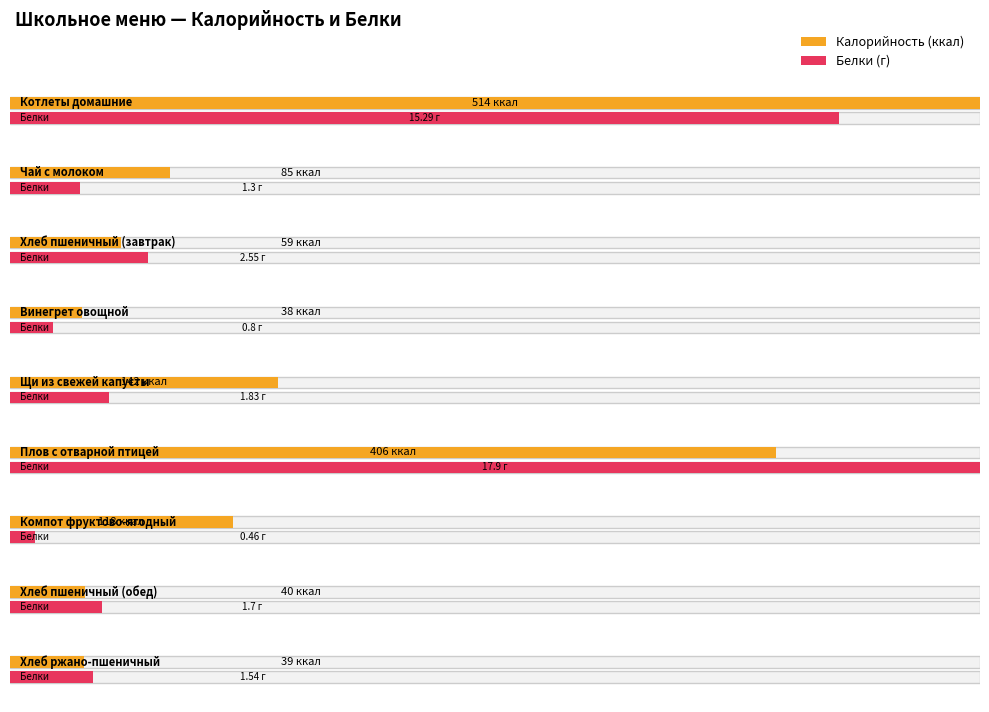

The Белки series shows 0.5 at Компот фруктово-ягодный. True or false?

True